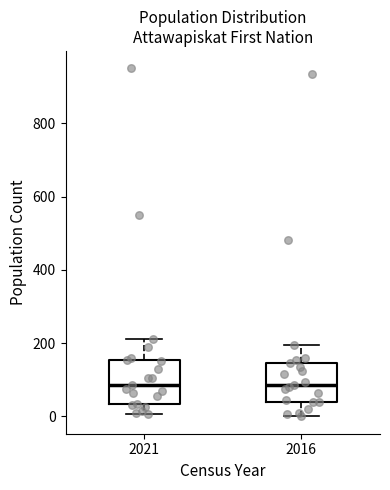

Reading left to right, read every box against the y-axis: the position of its median line, the range the box covers, and the ends of its whiskers. The values are not printed on the chart, so give them approximately, as read against the axis.

2021: median 80, box 40 to 160, whiskers 0 to 220
2016: median 80, box 40 to 140, whiskers 0 to 200